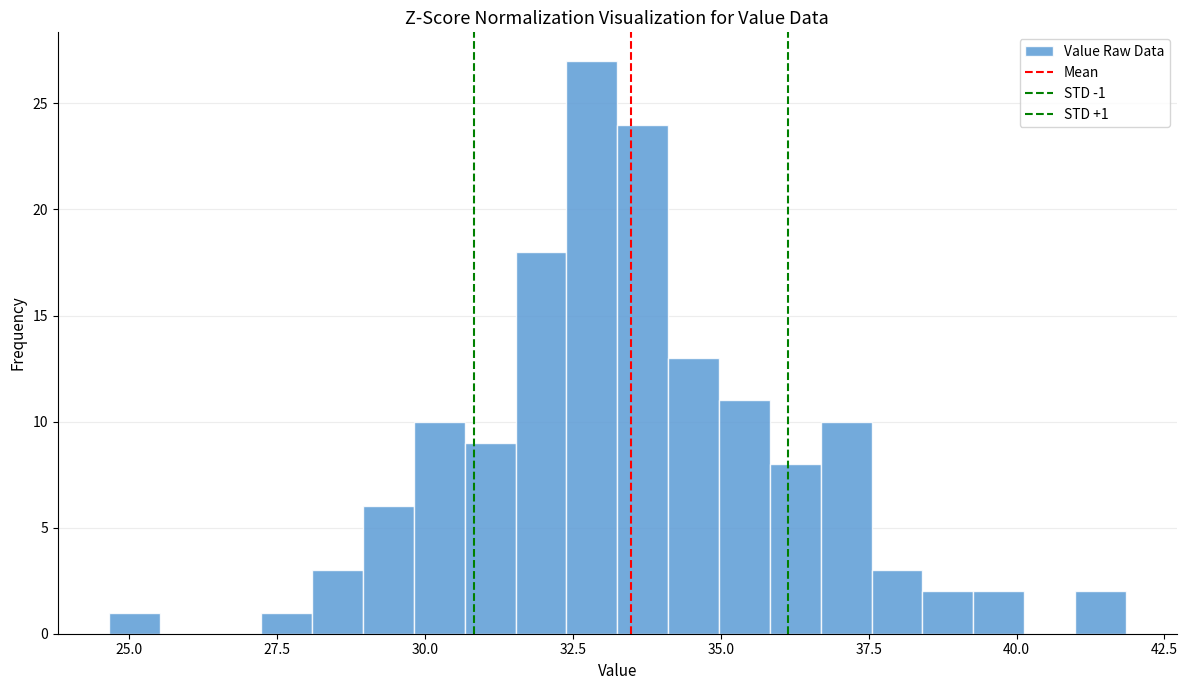

Around what value on the x-axis is the tallest bar? Give the approximate position of its centre, as read against the axis.

33.0